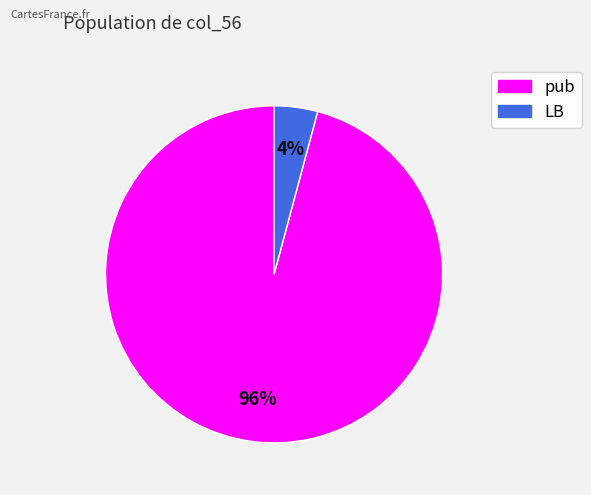

Which has a higher value, pub or LB?

pub